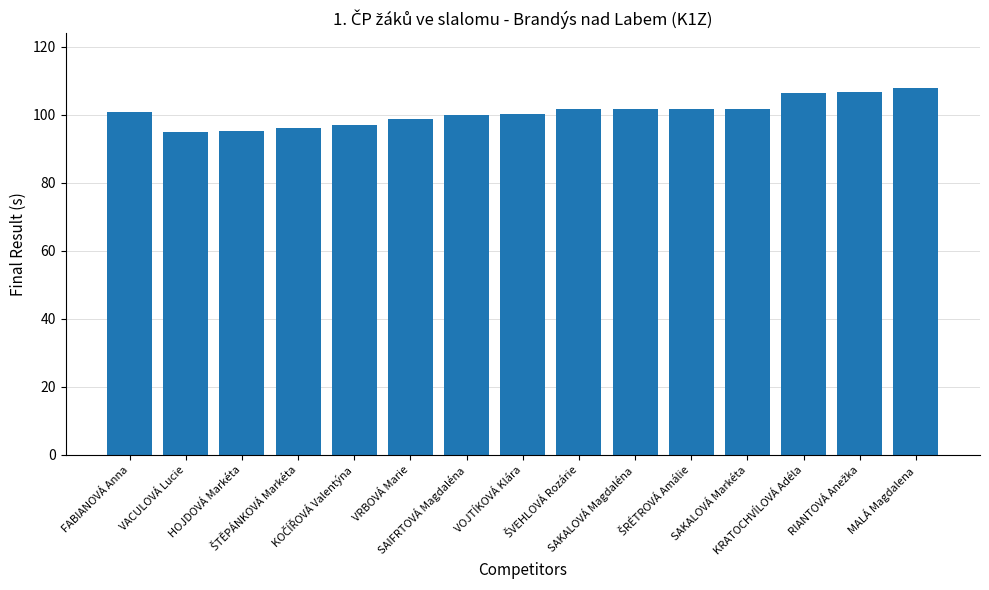

Between SAKALOVÁ Magdaléna and VRBOVÁ Marie, which is larger?

SAKALOVÁ Magdaléna